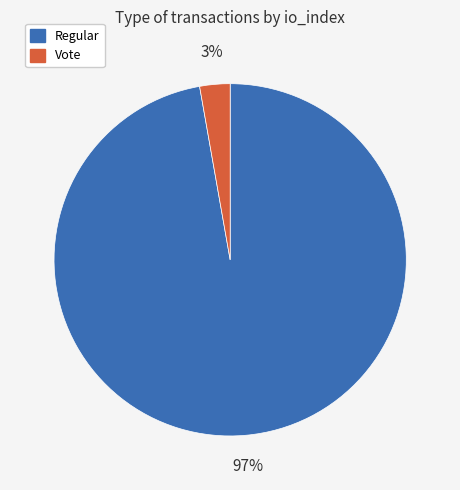

What percentage is the Regular slice, to the nearest percent?

97%